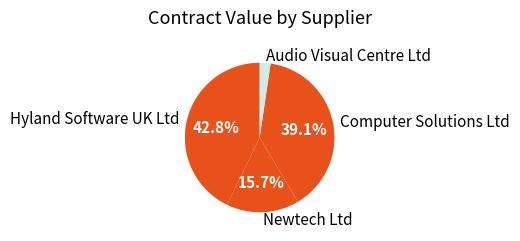

Combined, do Computer Solutions Ltd and Hyland Software UK Ltd account for over 50%?

Yes